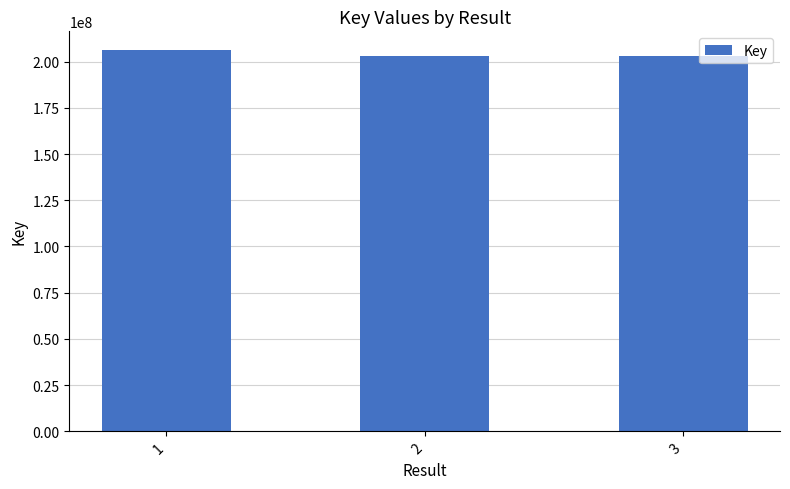

Is it true that the value at 3 is 51108638?

False